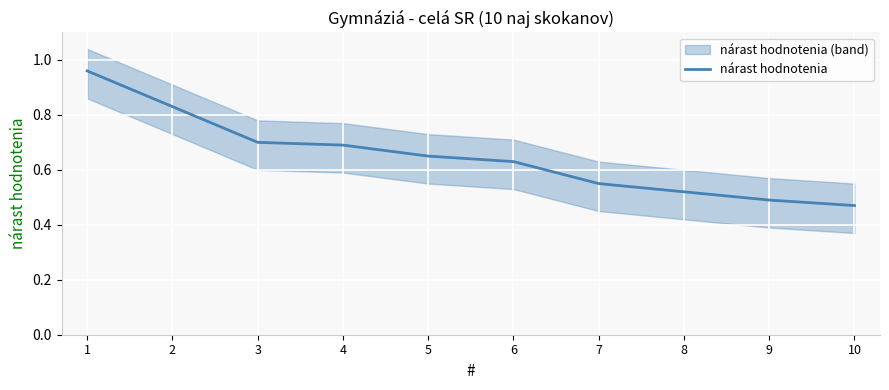

The value at 4 is 0.7. True or false?

True